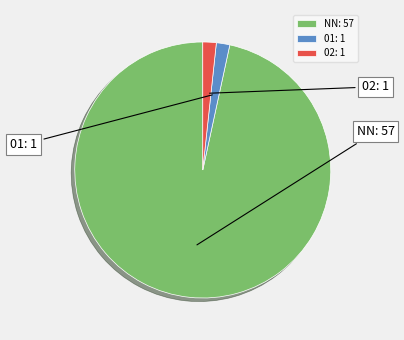

Is it true that 02 is 2% of the pie?

True